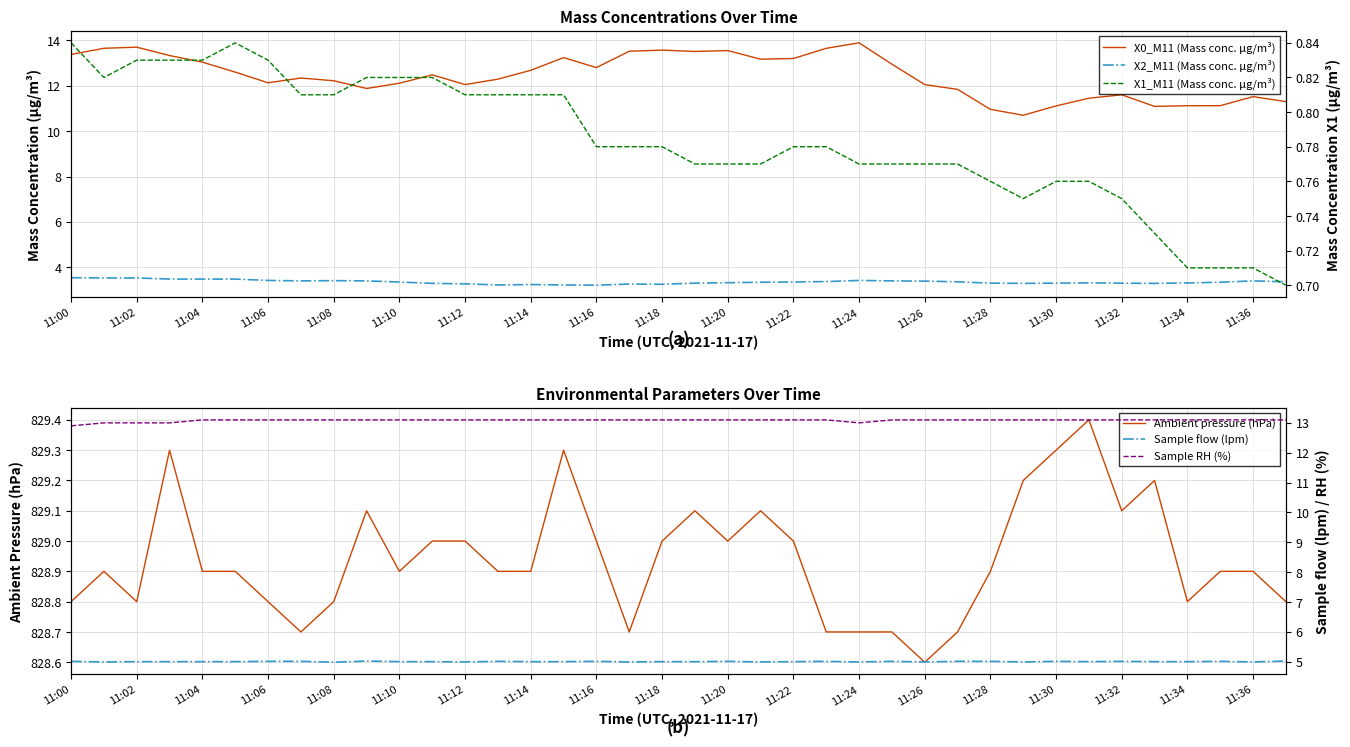

The Ambient pressure (hPa) series shows 1270.9 at 11:04. True or false?

False